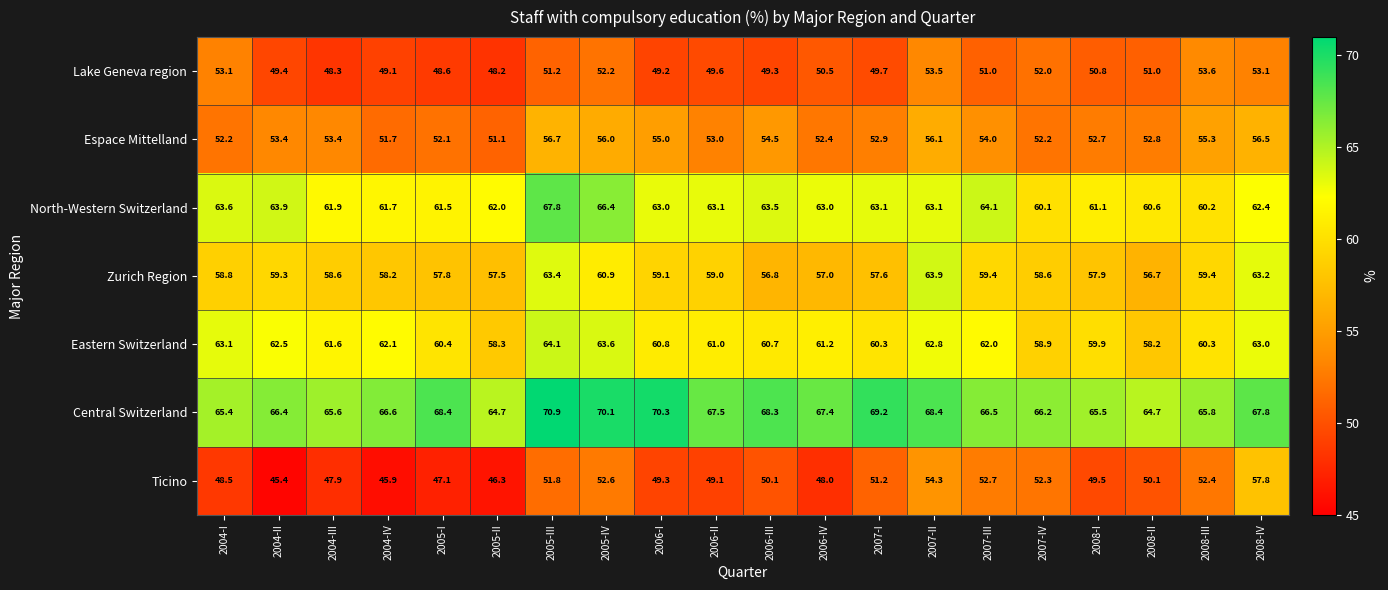

How many distinct data groups are displayed?

7